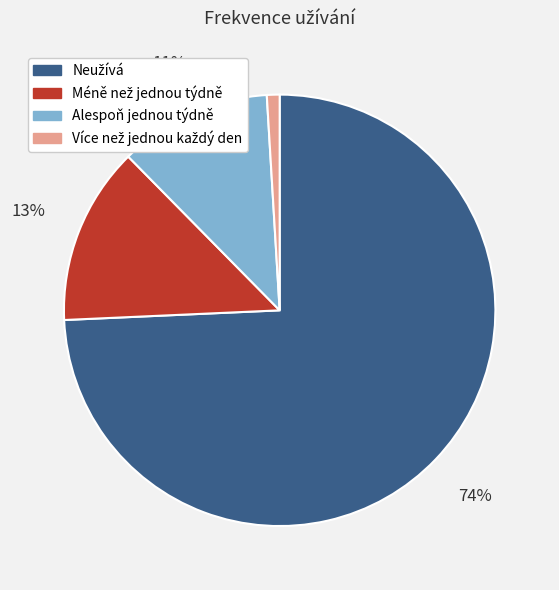

What percentage is the Alespoň jednou týdně slice, to the nearest percent?

11%